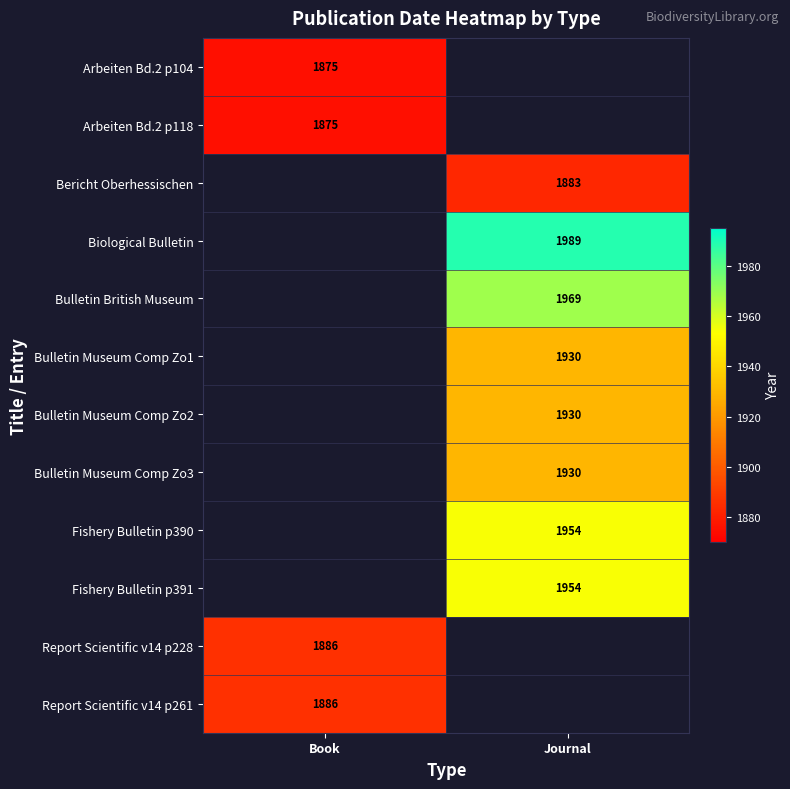

True or false: Bulletin British Museum has a value of 3342 at Journal.

False